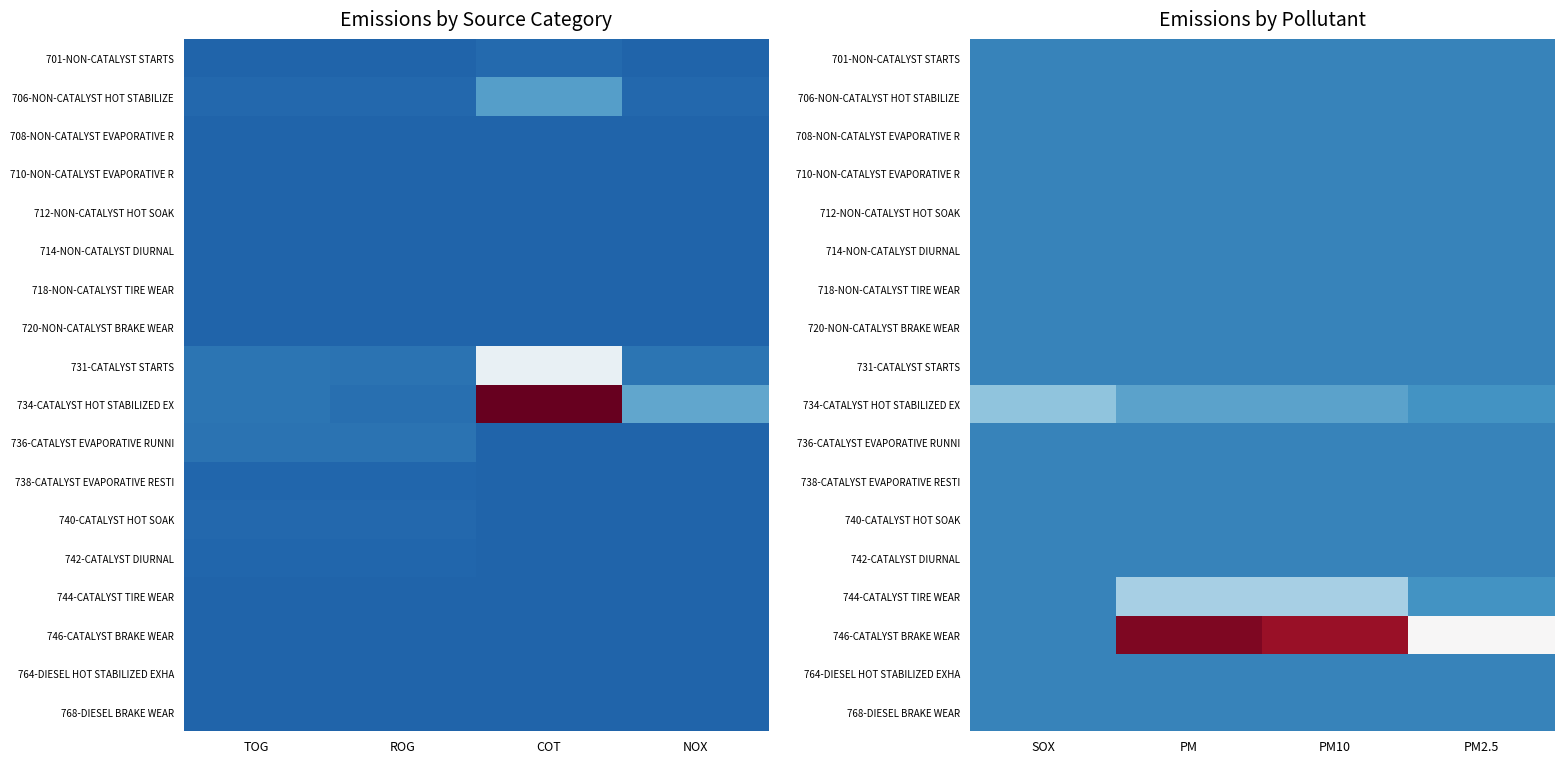

At how many categories does at least one series exceed 0?

4